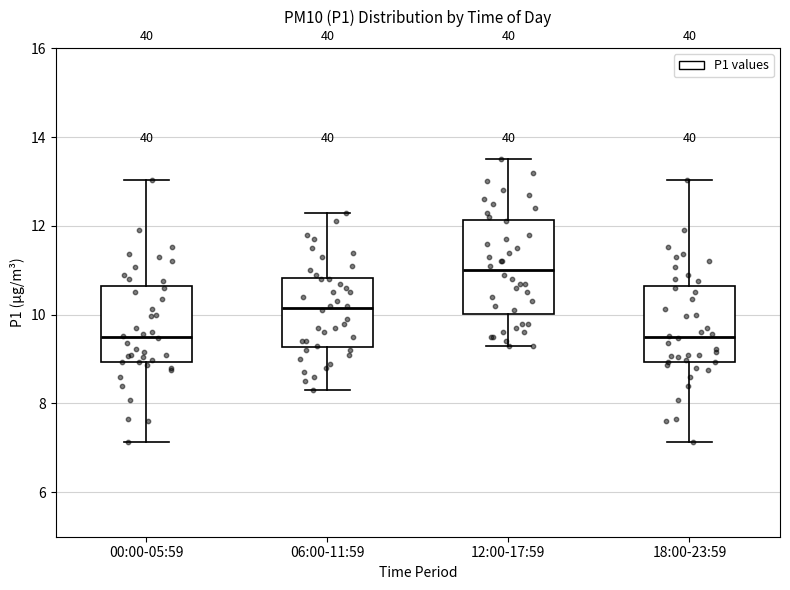

Reading left to right, transcribe this box plot: for each box, give where its median line is, the range the box spans, and where its two whiskers end, as read against the y-axis. The values are not printed on the chart, so give them approximately, as read against the axis.

00:00-05:59: median 9.6, box 9.0 to 10.6, whiskers 7.2 to 13.0
06:00-11:59: median 10.2, box 9.2 to 10.8, whiskers 8.4 to 12.4
12:00-17:59: median 11.0, box 10.0 to 12.2, whiskers 9.4 to 13.6
18:00-23:59: median 9.6, box 9.0 to 10.6, whiskers 7.2 to 13.0